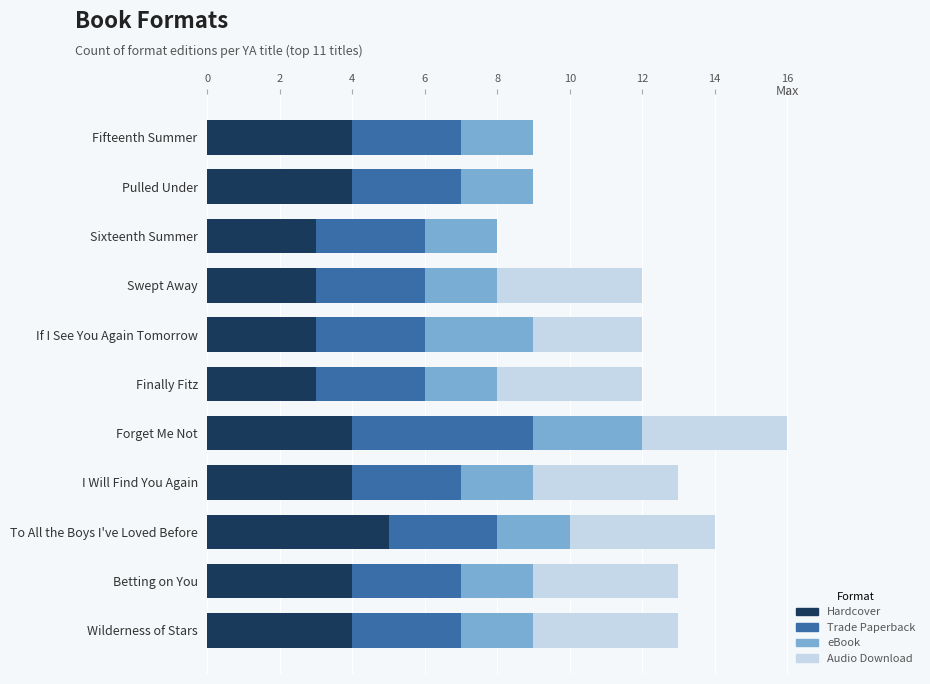

What is the sum of all Hardcover values?

41